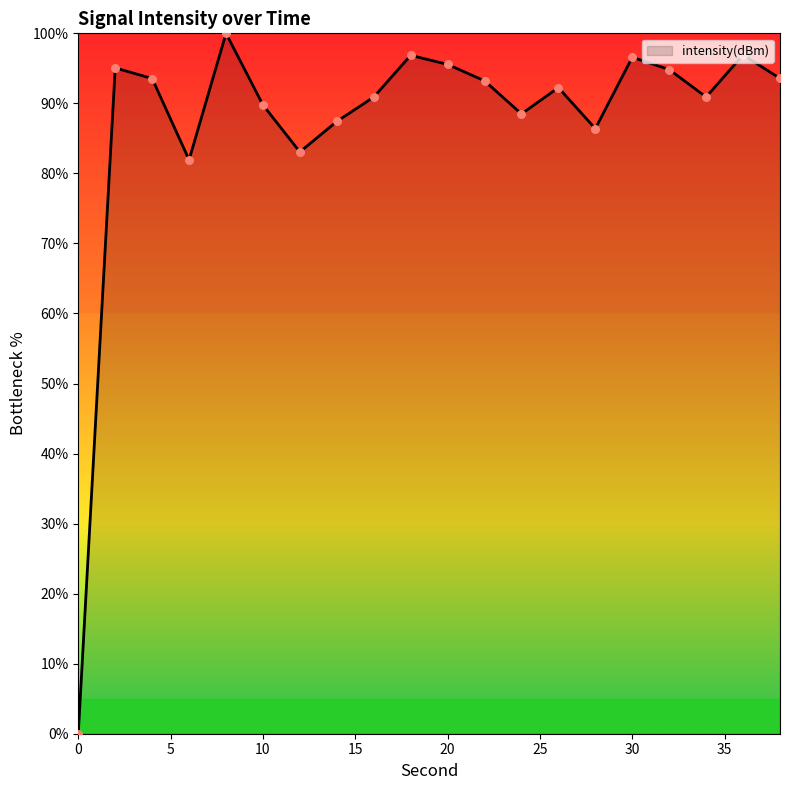

What is the maximum value shown in the chart?

100.0